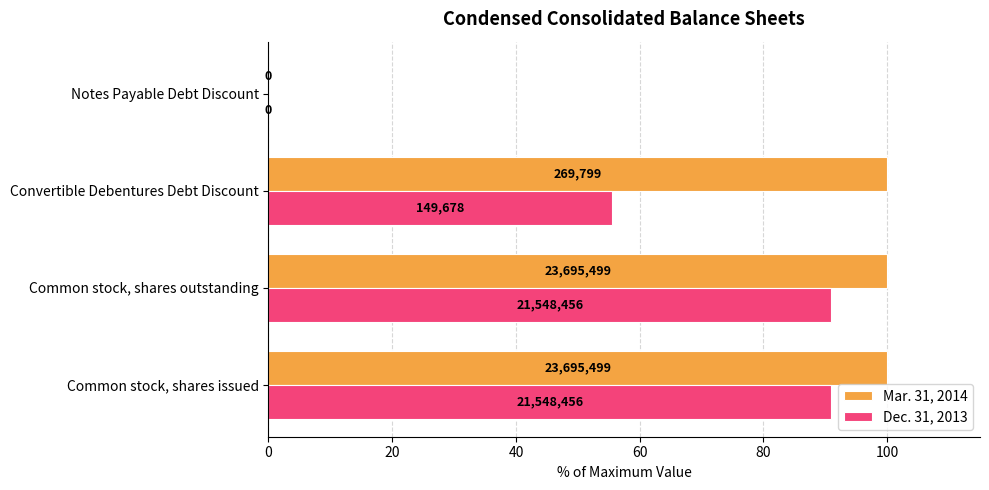

Which series has the largest total across all categories?

Mar. 31, 2014